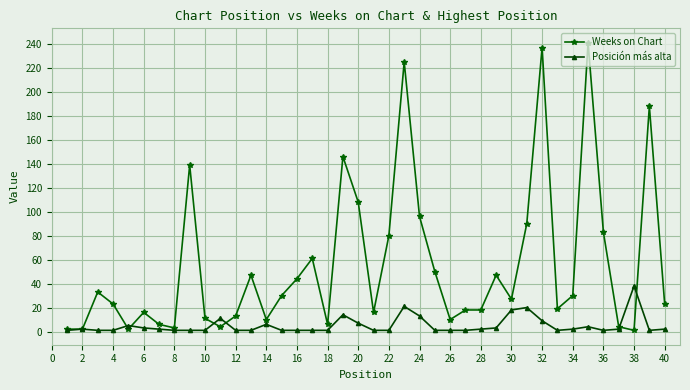

Count the number of categories in the chart.

40